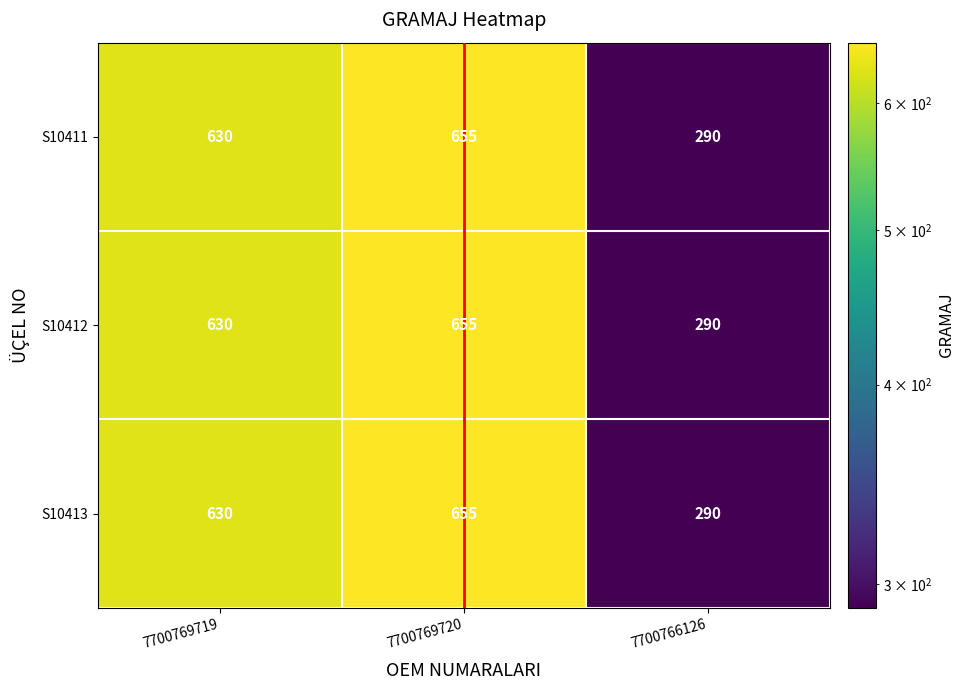

List the labels in order of S10412 value, smallest first.

7700766126, 7700769719, 7700769720